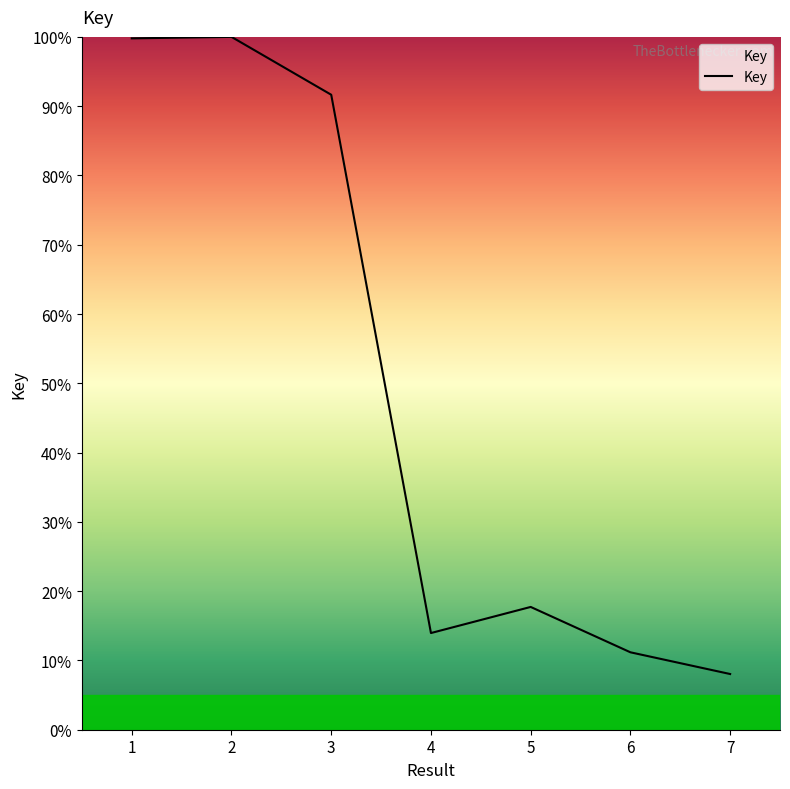

How many lines are shown in the chart?

1